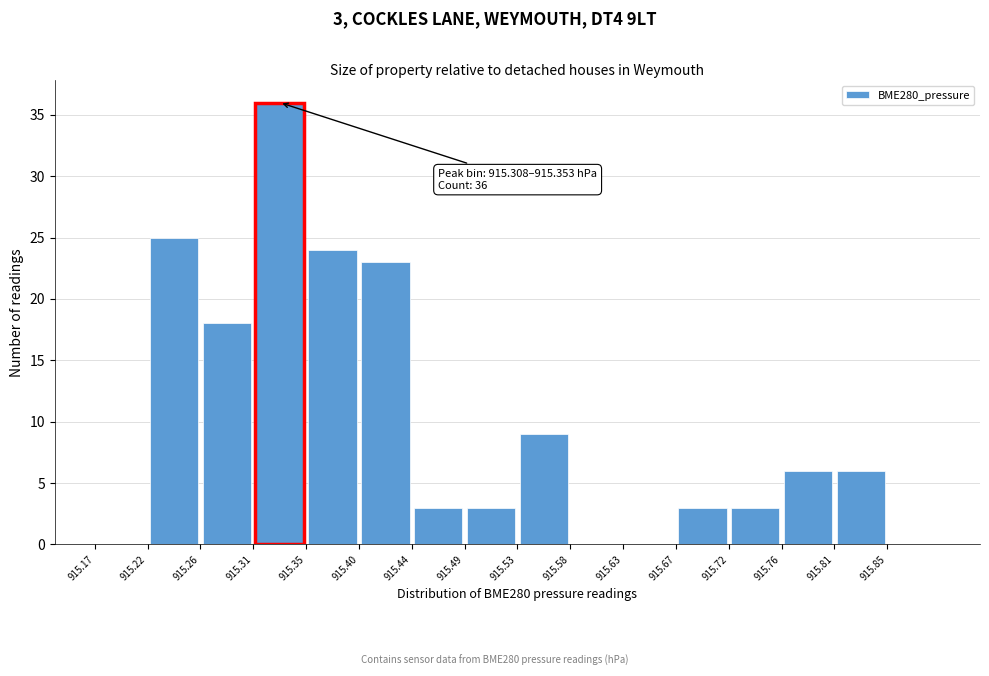

Which range on the x-axis has the tallest bar?

915.310 to 915.355